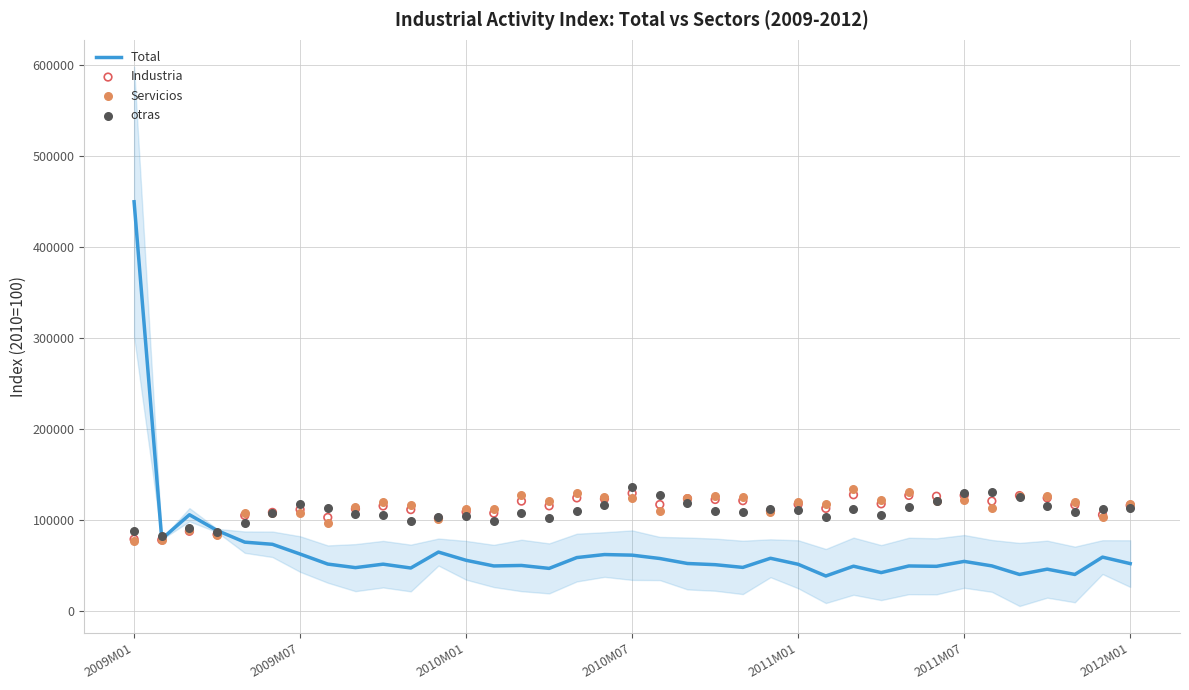

Which series has the widest spread of Y values?

Total